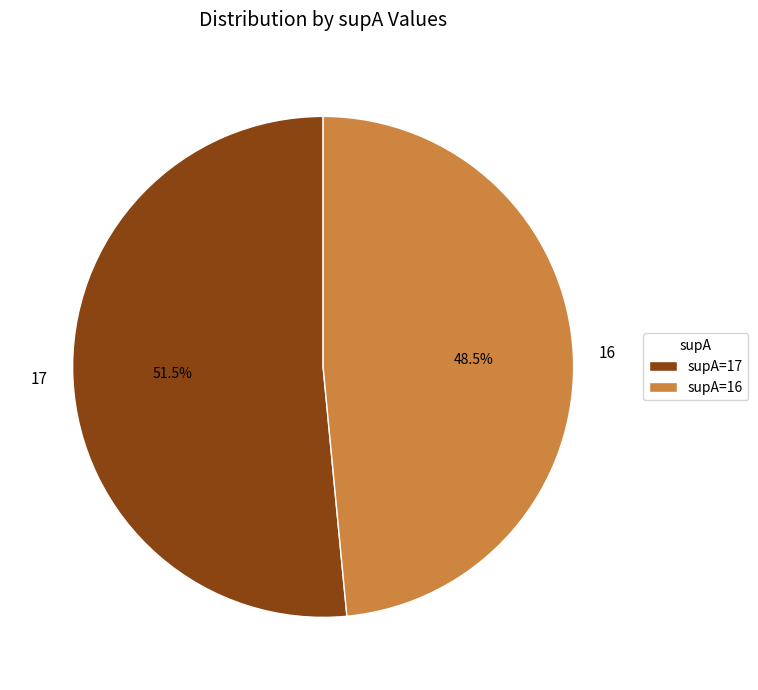

What is the smallest slice in the pie chart?

16